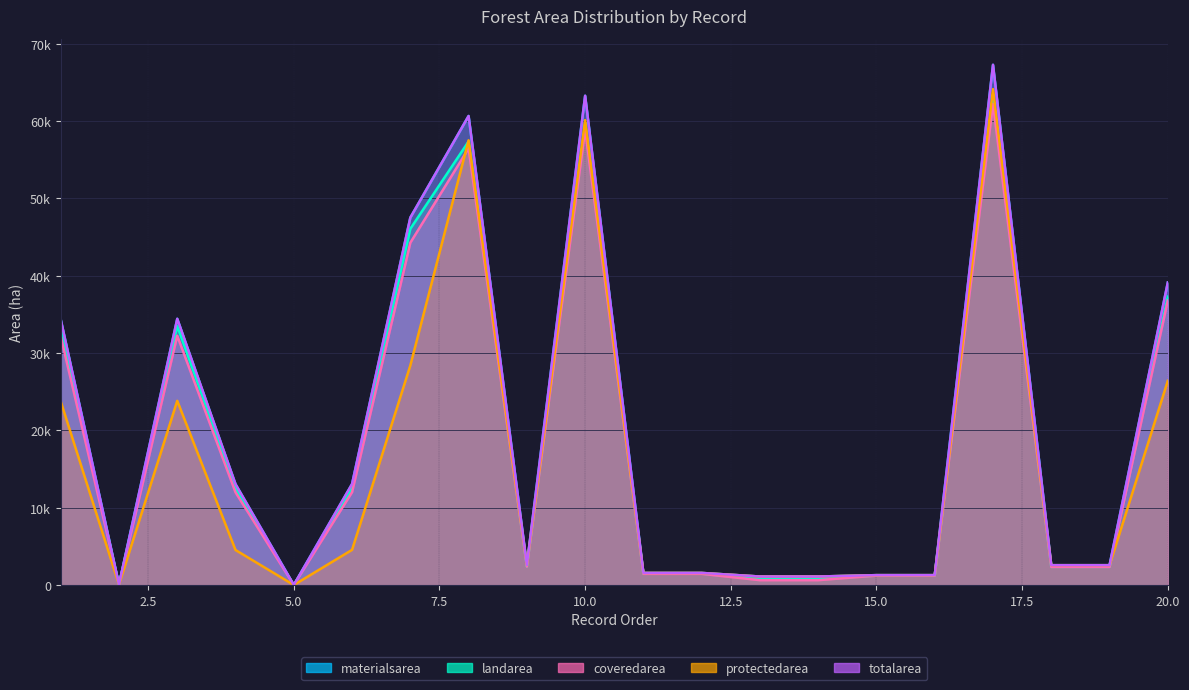

What is the sum of the landarea values at 12 and 1?

34926